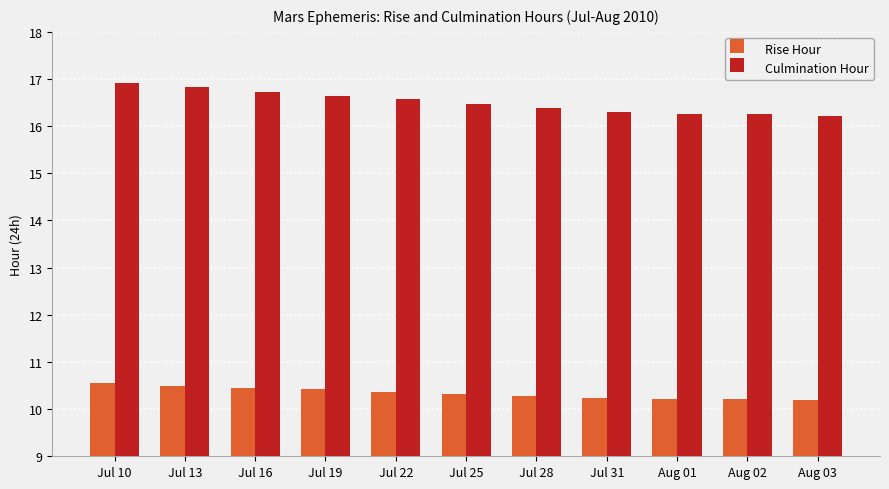

What value does the Rise Hour series have at Jul 10?

10.6